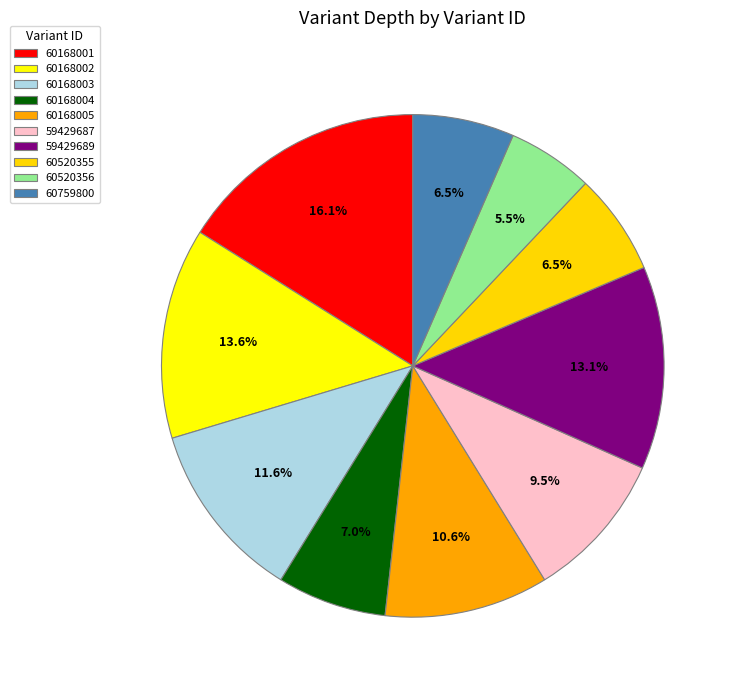

How many segments does this pie chart have?

10